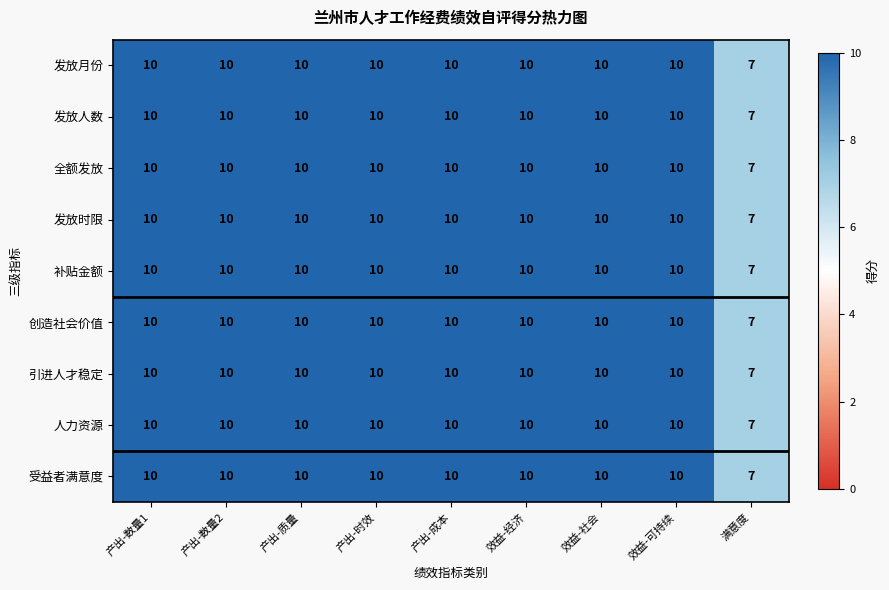

The value of 创造社会价值 at 效益-社会 is 10. True or false?

True